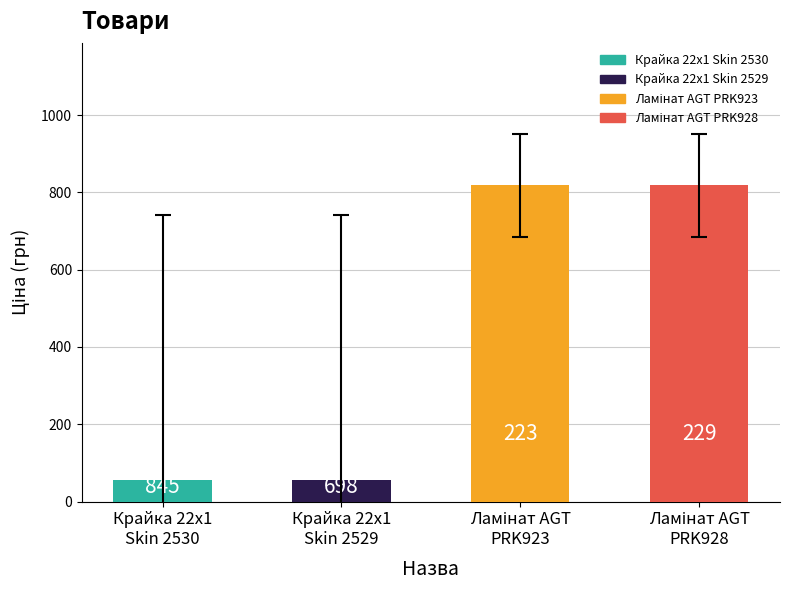

How many bars are there in total?

4